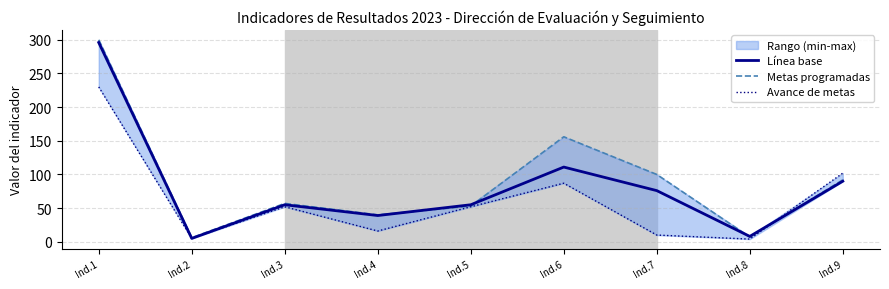

True or false: Metas programadas has more than 0 interior local peaks.

True